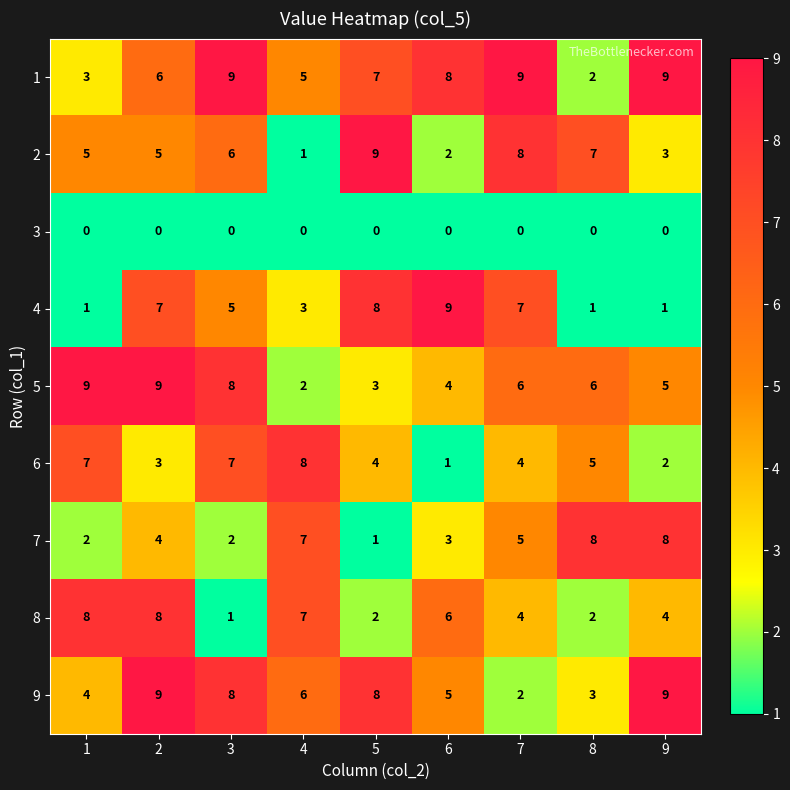

The 7 series shows 14 at 9. True or false?

False